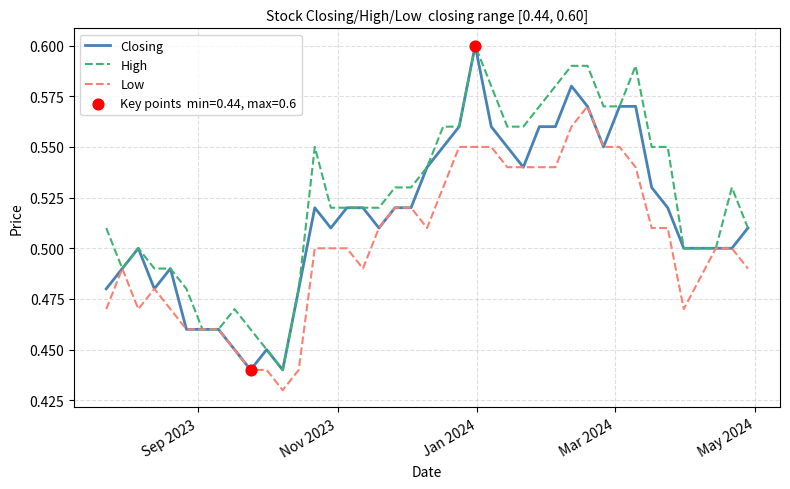

Which series has the largest total across all categories?

High